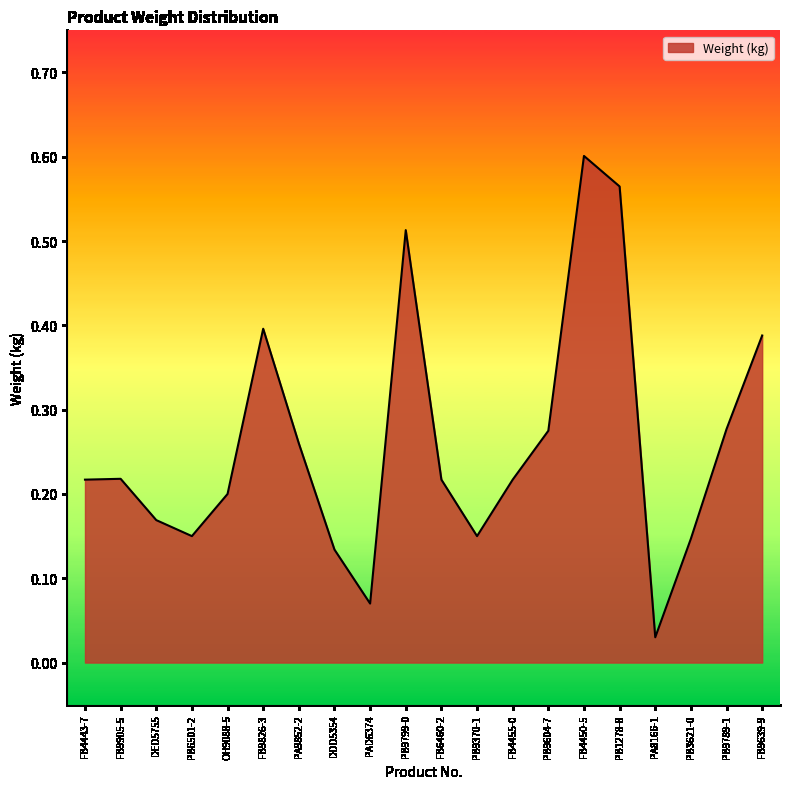

Where is the data nearest to the value 0?

PA8166-1